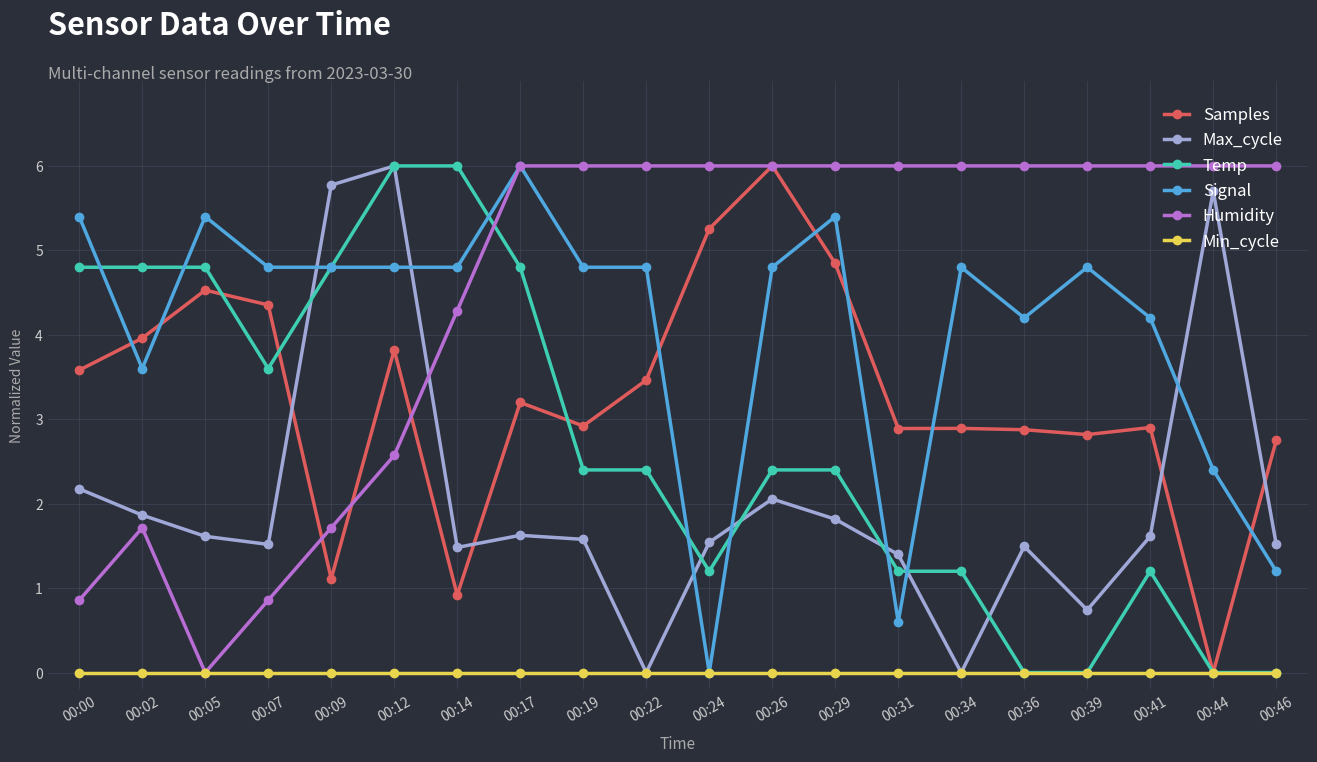

What is the highest value of the Signal series?

6.0